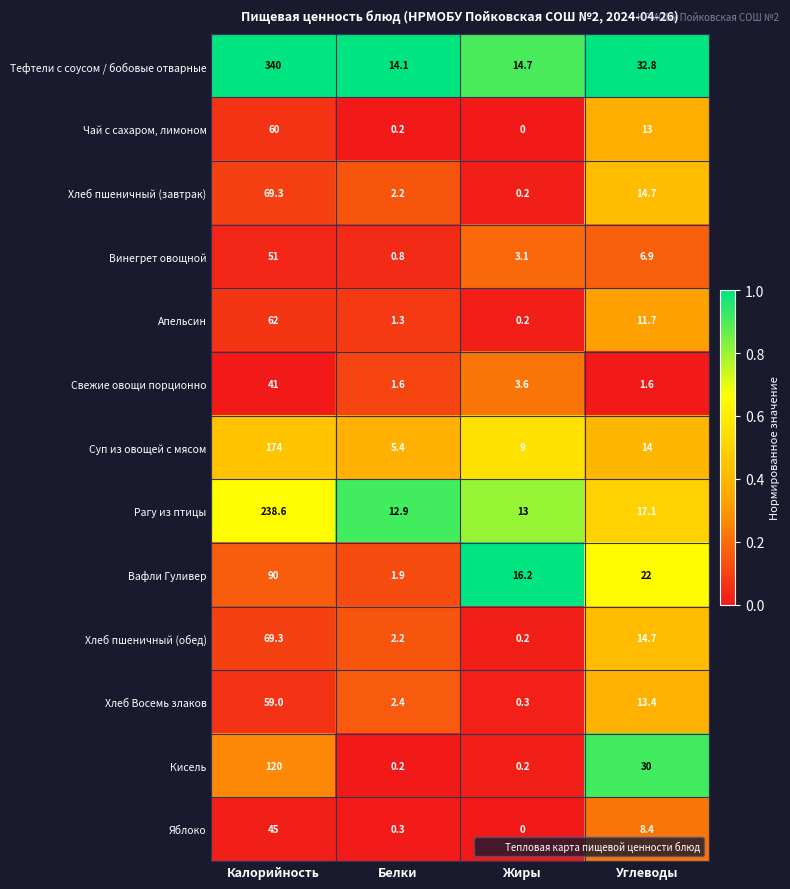

Which series changed the most between Калорийность and Углеводы?

Тефтели с соусом / бобовые отварные